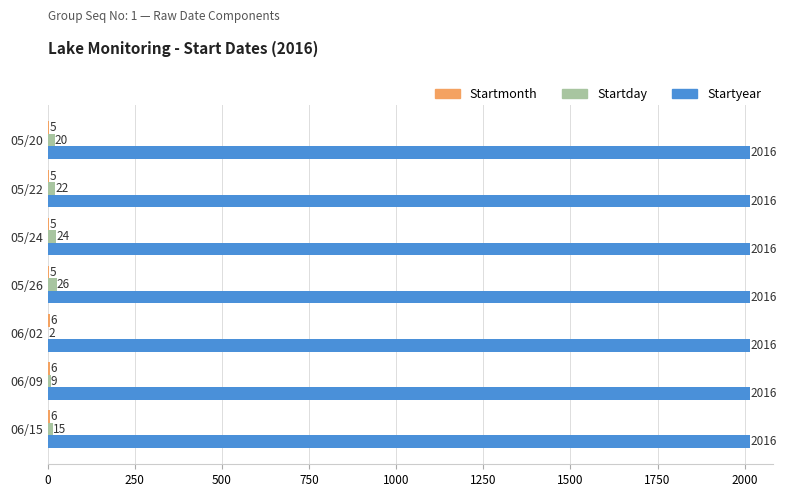

Which series changed the most between 06/02 and 06/09?

Startday